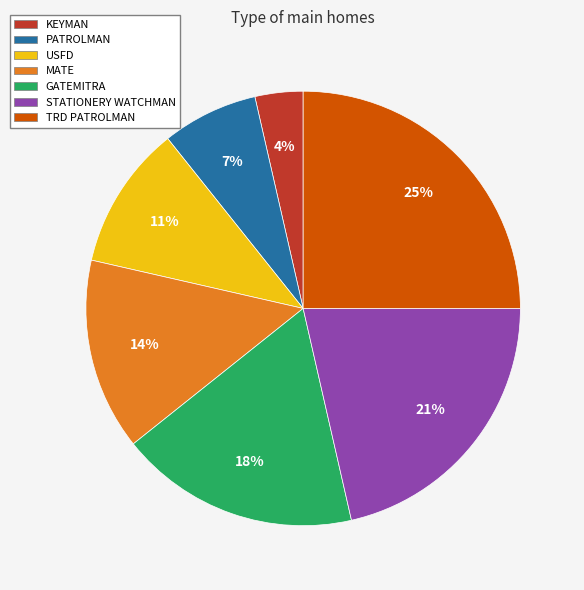

How many segments does this pie chart have?

7